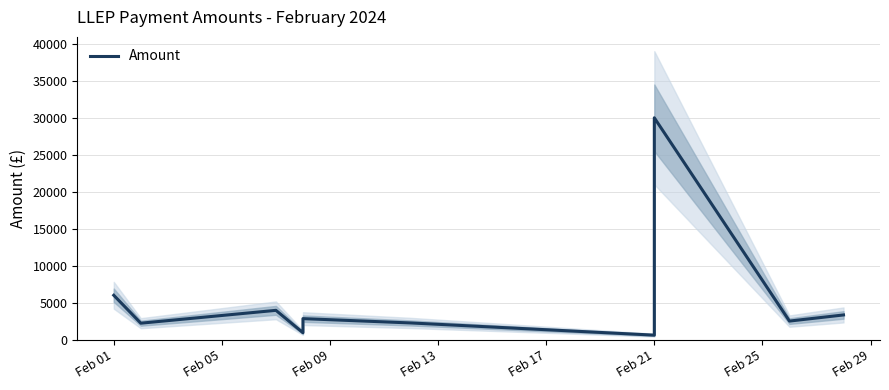

How many points are higher than both their immediate neighbors (excluding endpoints)?

3